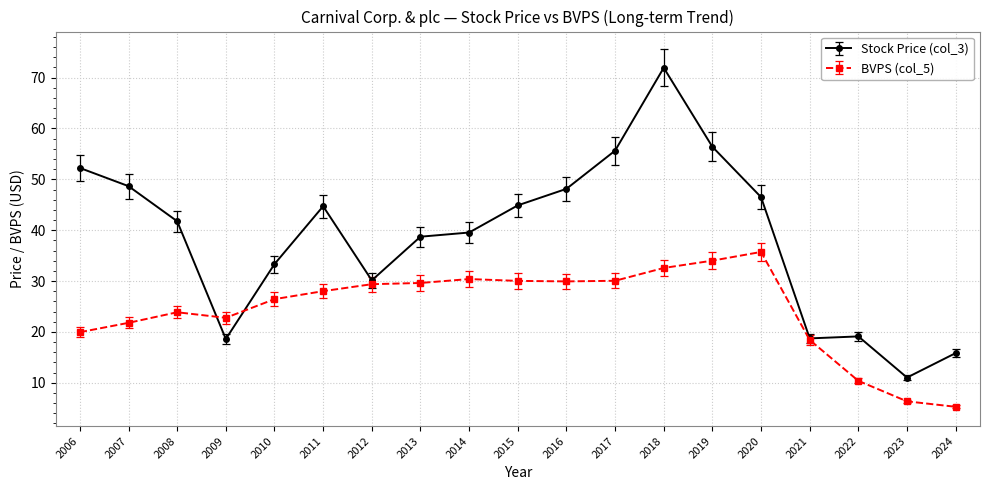

Is the value of Stock Price (col_3) at 2022 greater than the value of BVPS (col_5) at 2023?

Yes